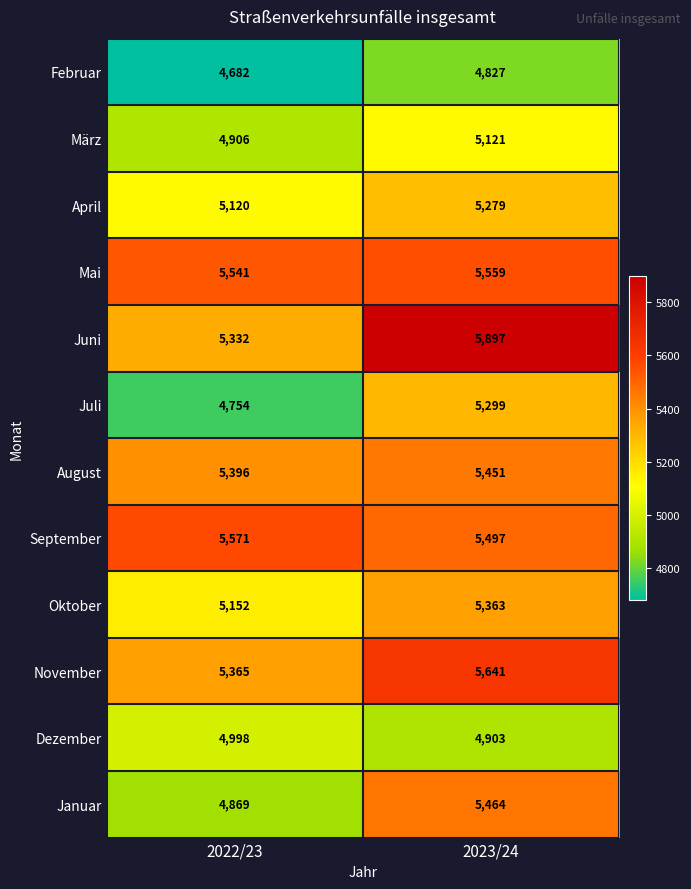

Which series has the widest spread of values?

Januar